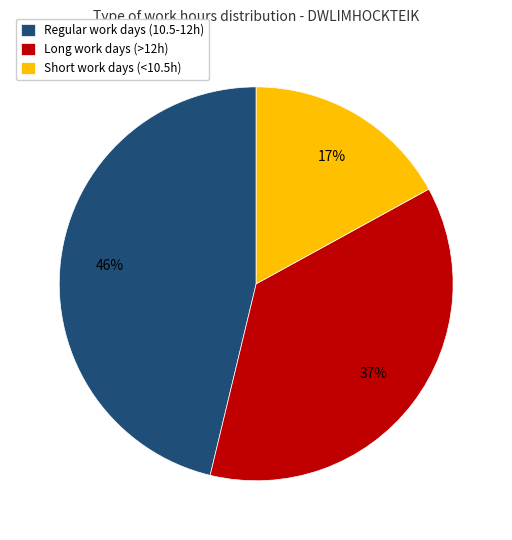

What is the smallest slice in the pie chart?

Short work days (<10.5h)